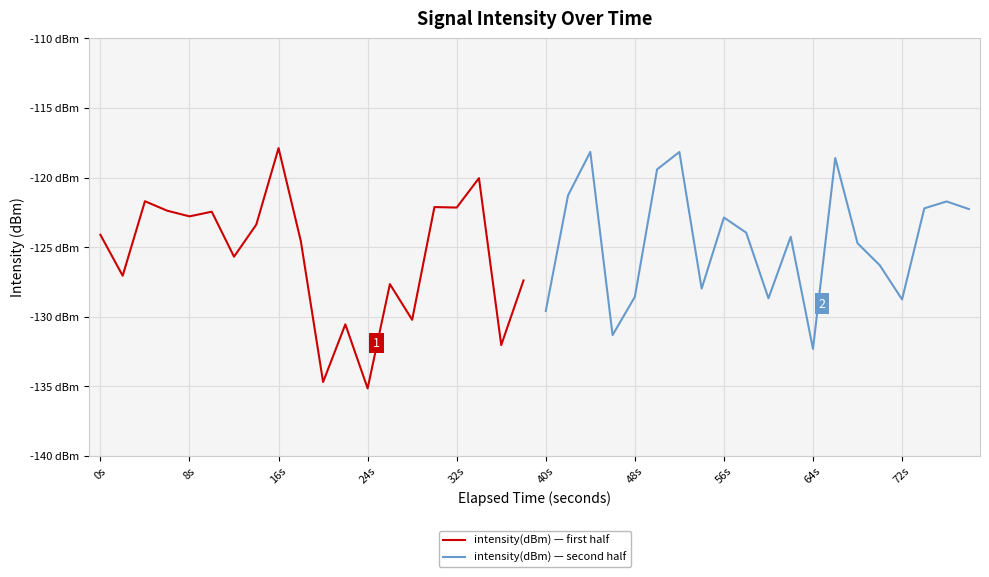

What are all the series names shown in the legend?

intensity(dBm) — first half, intensity(dBm) — second half